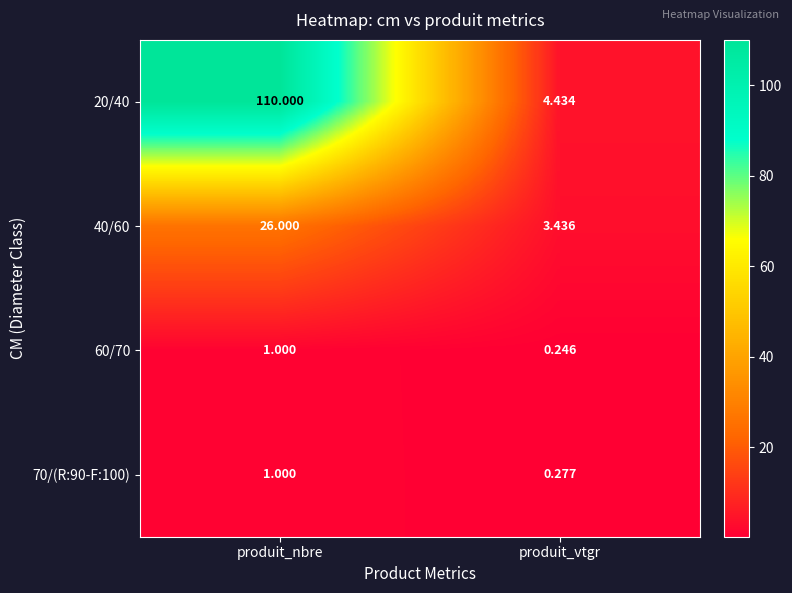

Which series changed the most between produit_nbre and produit_vtgr?

20/40